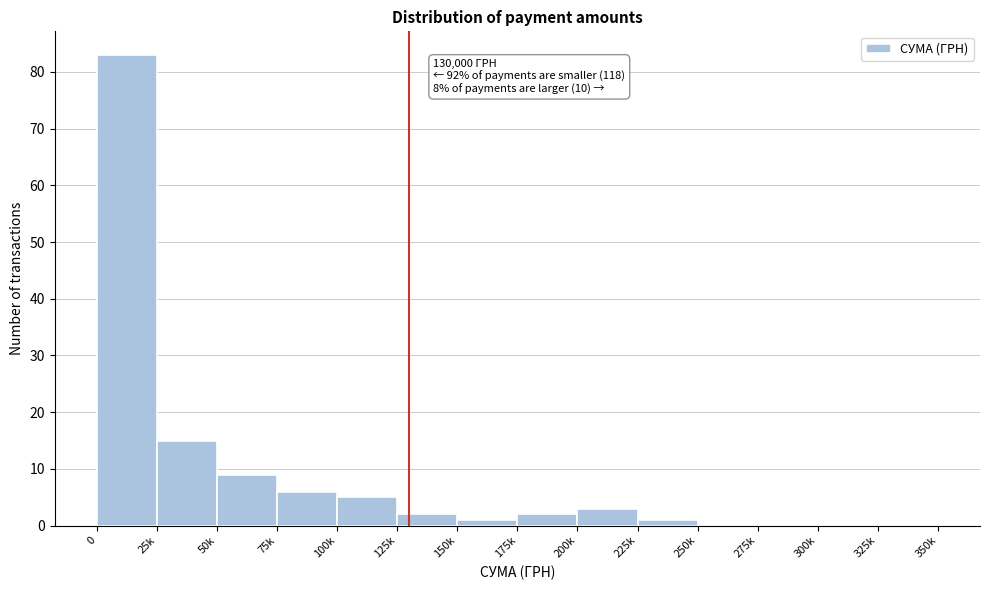

Reading left to right, transcribe all the data shown in this chart.

0=83	25k=15	50k=9	75k=6	100k=5	125k=2	150k=1	175k=2	200k=3	225k=1	250k=0	275k=0	300k=0	325k=0